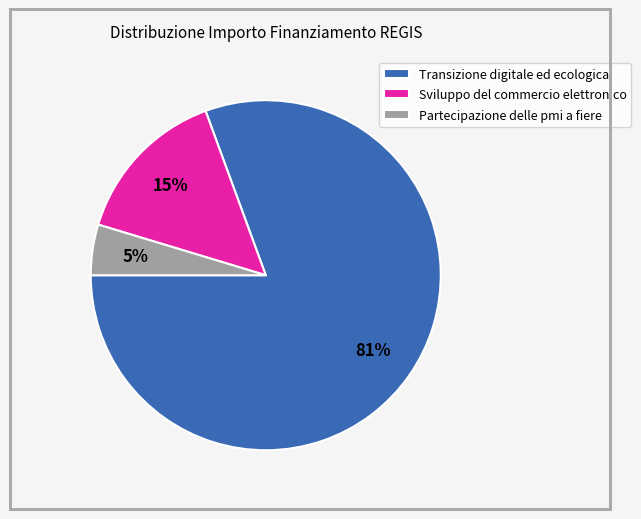

How many segments does this pie chart have?

3